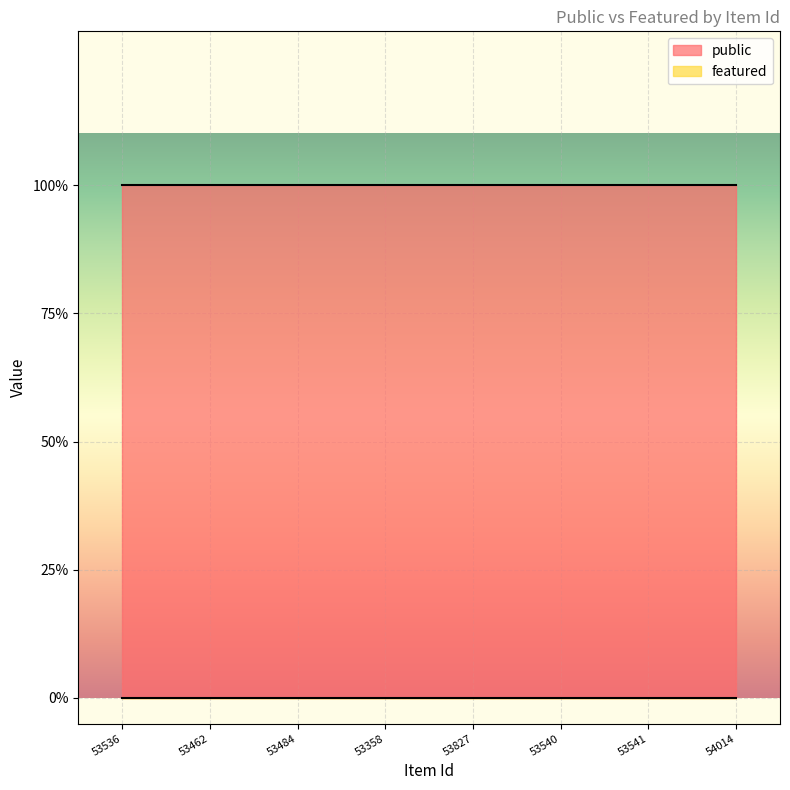

What are all the series names shown in the legend?

public, featured